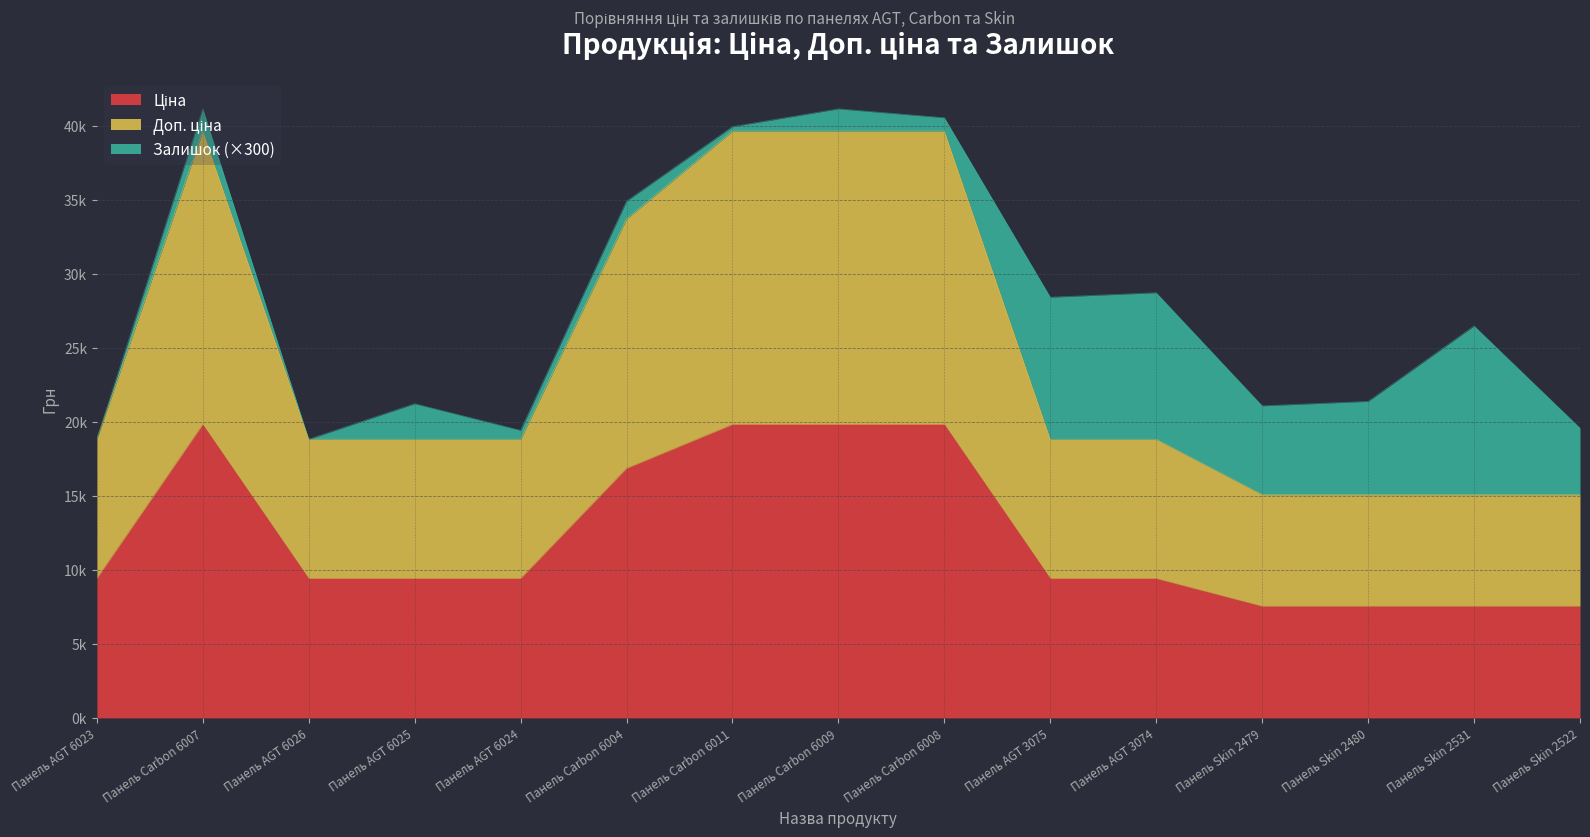

What is the label of the 15th point from the right?

Панель AGT 6023